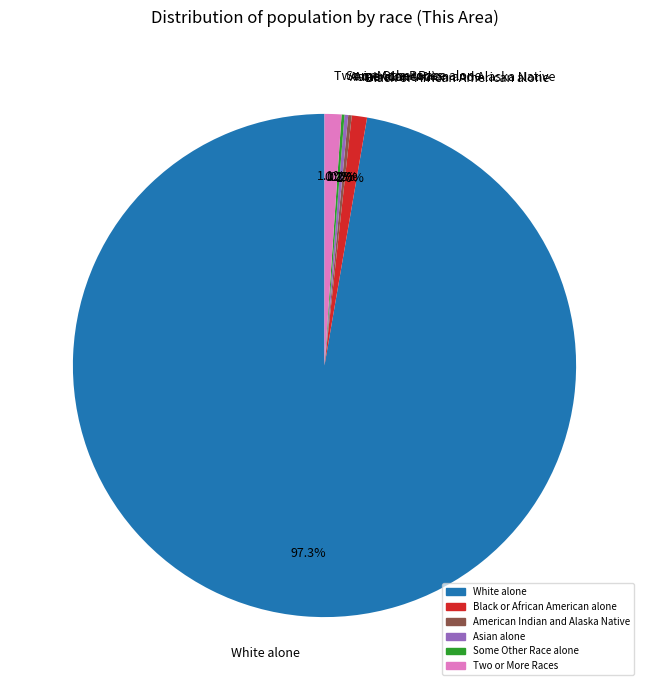

What is the largest slice in the pie chart?

White alone